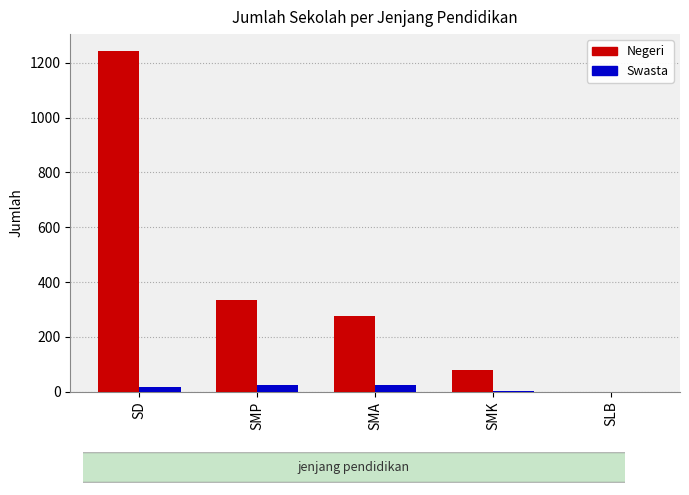

Is the value of Swasta at SMK greater than the value of Negeri at SMK?

No